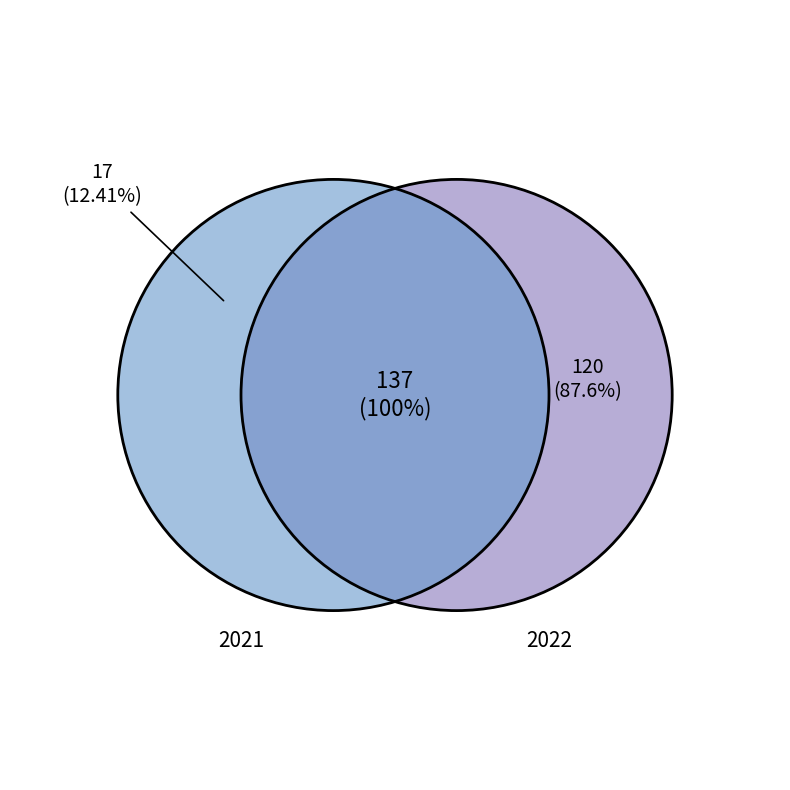

How many slices are in this pie chart?

2